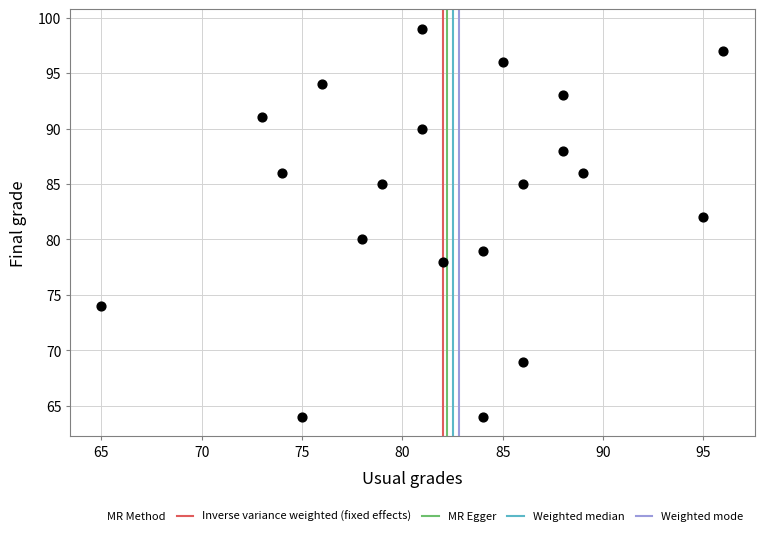

What is the range of X values (max minus min)?

31